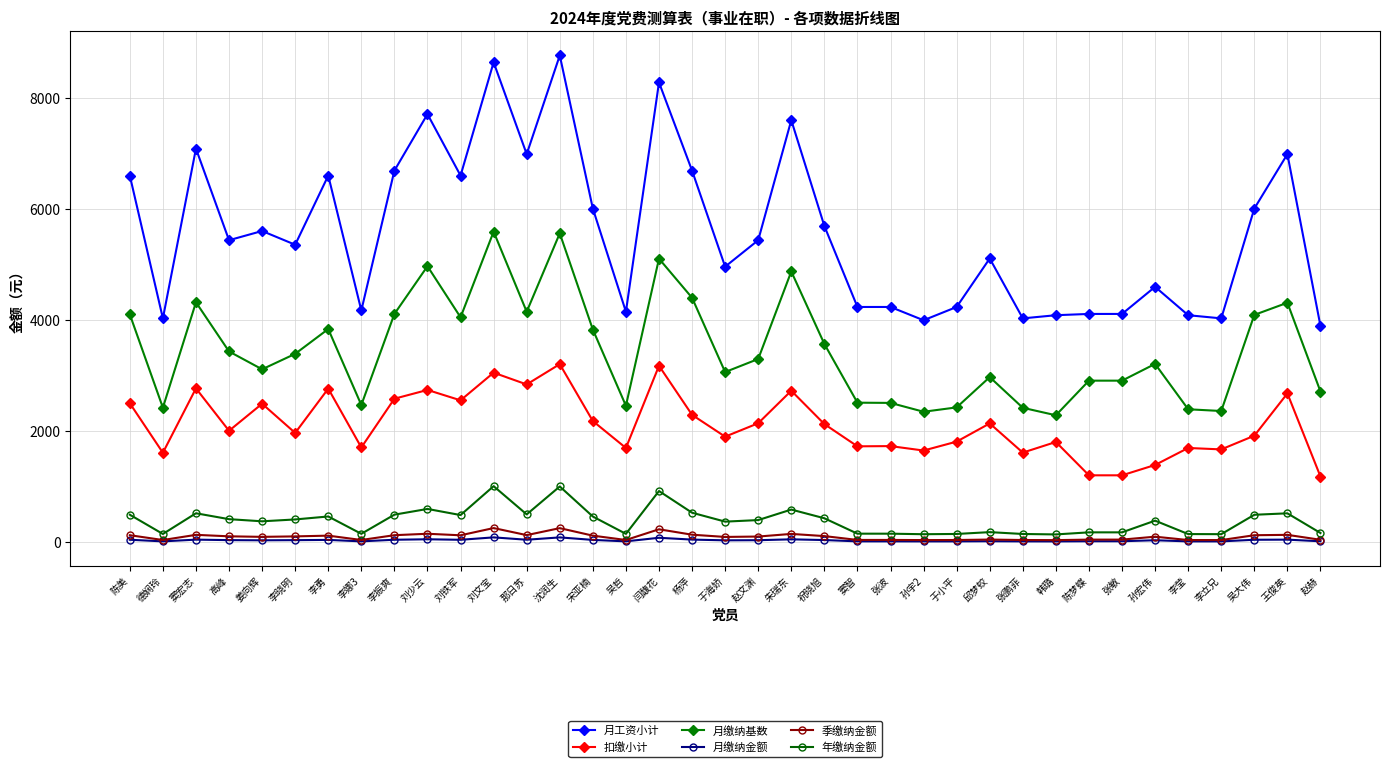

Is this an area chart (filled region under the line)?

No